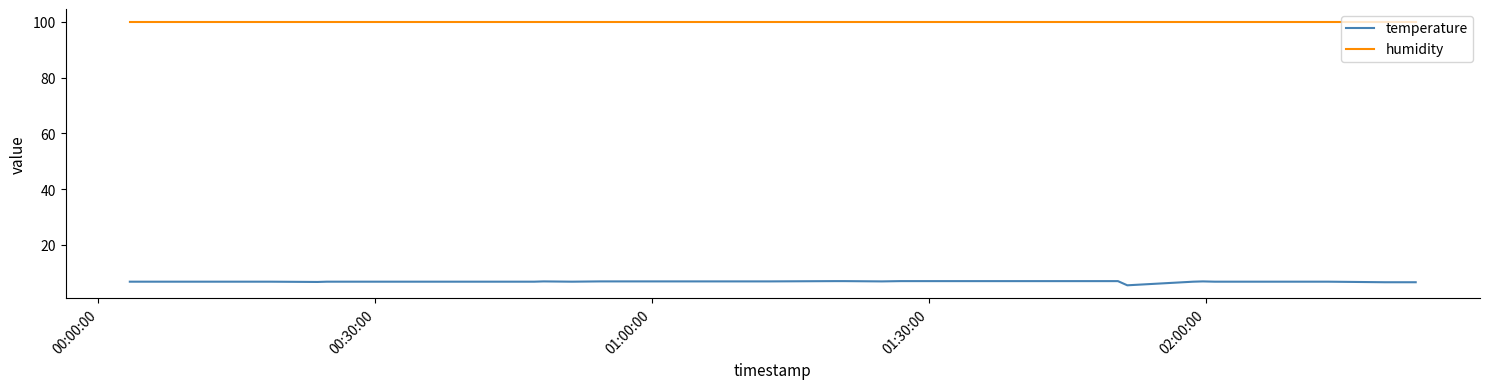

What is the minimum value shown in the chart?

5.5